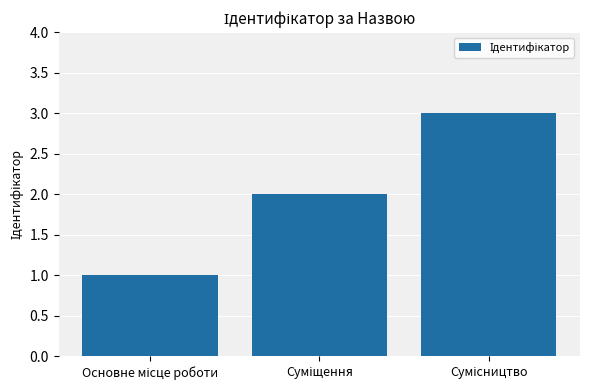

Reading left to right, list all the values displayed in this chart.

1	2	3